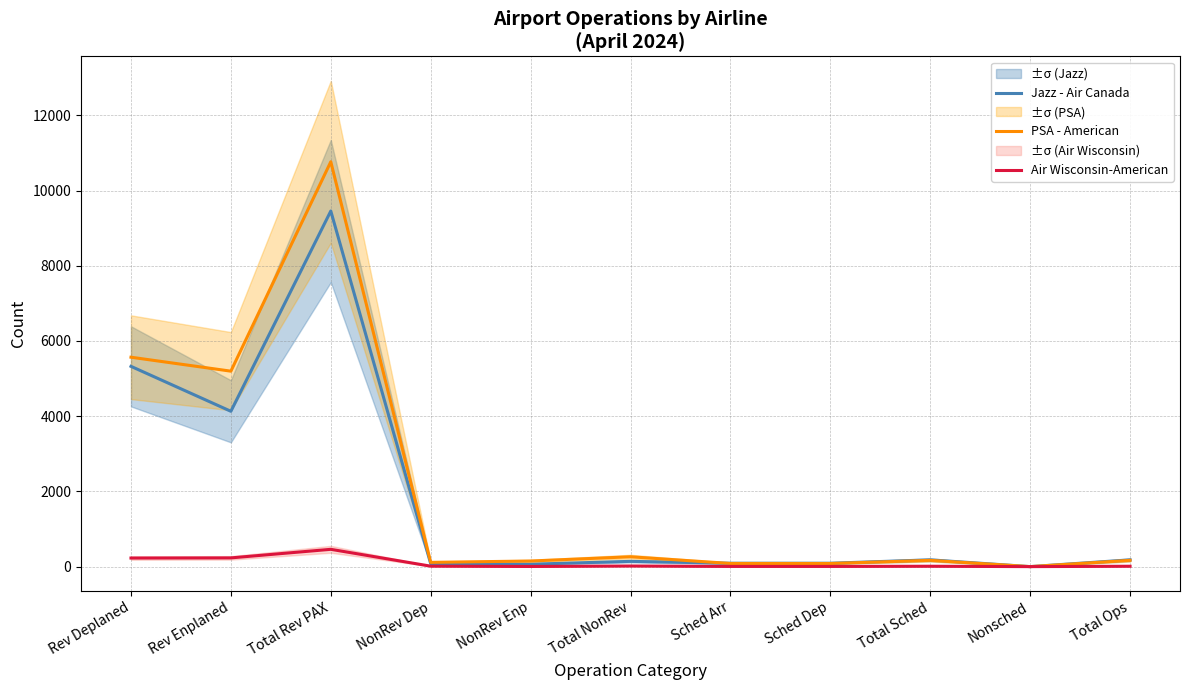

True or false: Jazz - Air Canada has a value of 73 at Total Ops.

False